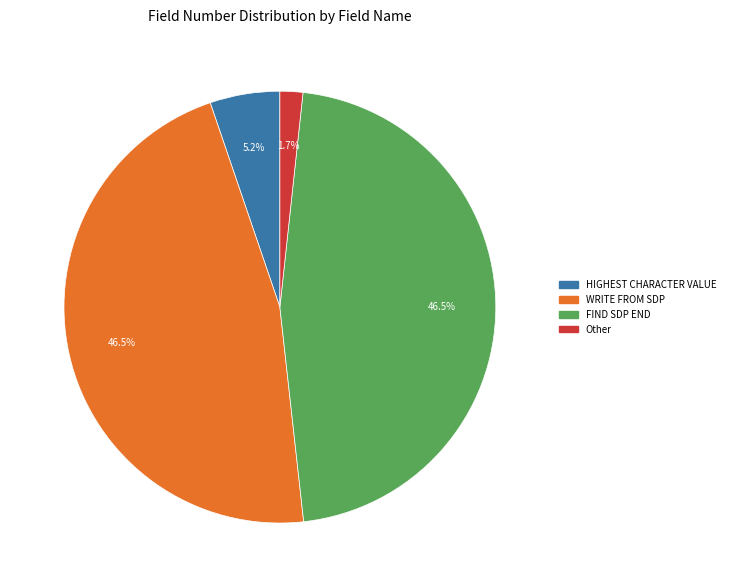

How many slices are in this pie chart?

4